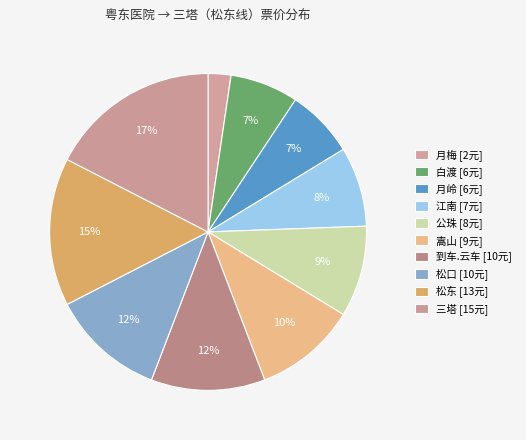

Approximately how many times larger is the value at 公珠 compared to 月梅?

4.0